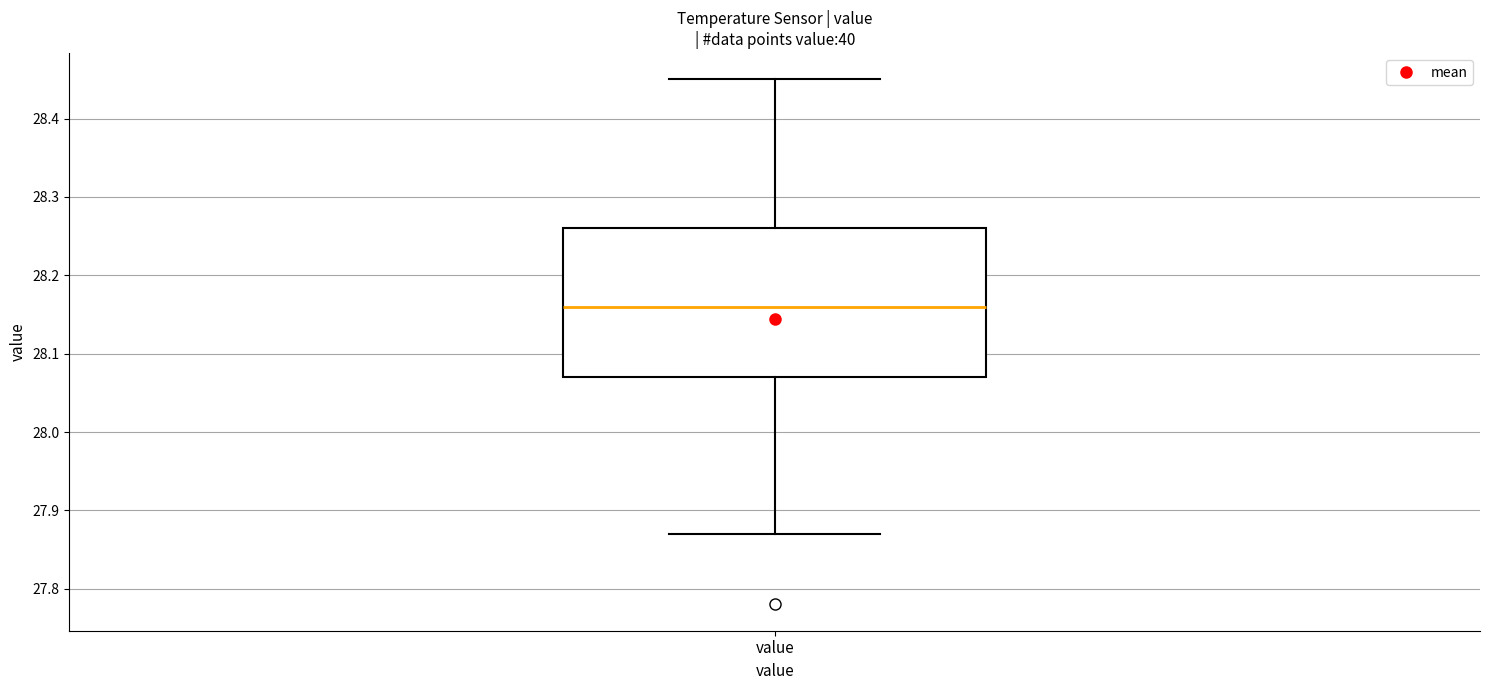

Read this box plot against the y-axis: the position of the median line, the range covered by the box, and the ends of both whiskers. The values are not printed on the chart, so give them approximately, as read against the axis.

median 28.16, box 28.07 to 28.26, whiskers 27.87 to 28.45